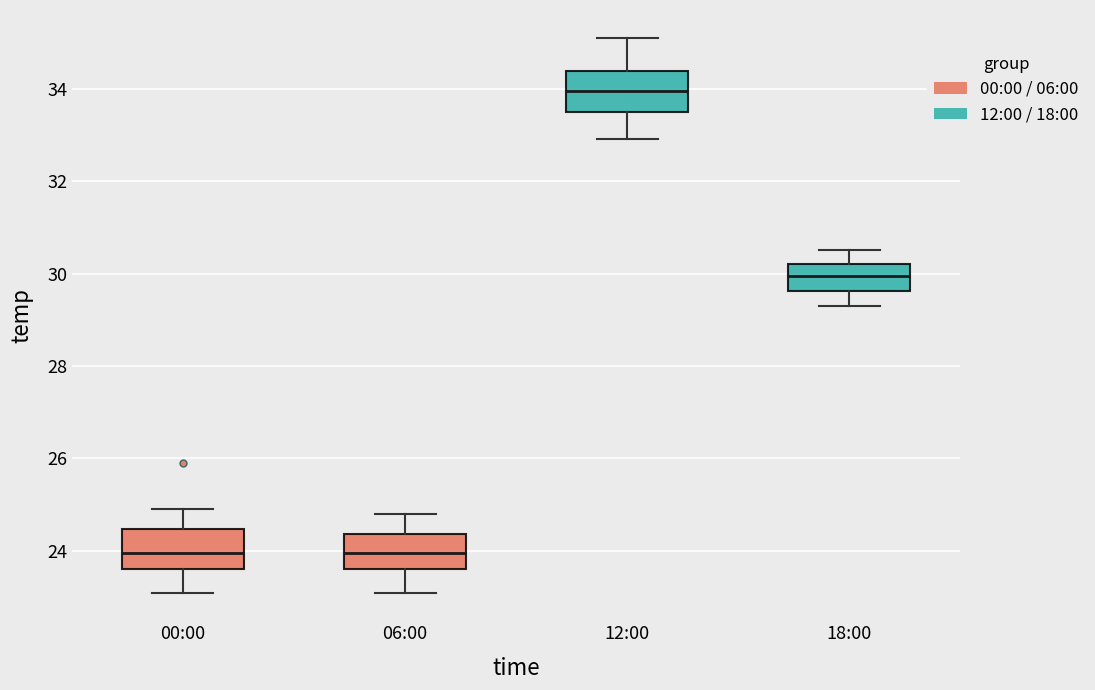

Reading left to right, transcribe this box plot: for each box, give where its median line is, the range the box spans, and where its two whiskers end, as read against the y-axis. The values are not printed on the chart, so give them approximately, as read against the axis.

00:00: median 24.0, box 23.6 to 24.4, whiskers 23.2 to 25.0
06:00: median 24.0, box 23.6 to 24.4, whiskers 23.2 to 24.8
12:00: median 34.0, box 33.6 to 34.4, whiskers 33.0 to 35.2
18:00: median 30.0, box 29.6 to 30.2, whiskers 29.4 to 30.6